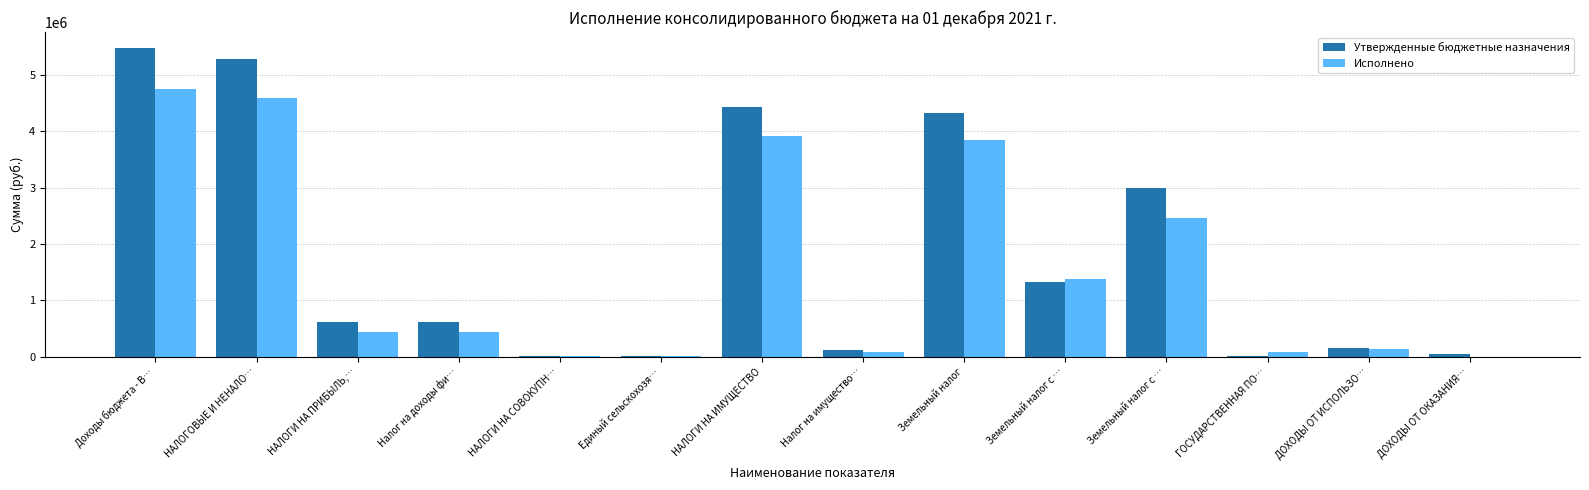

How many groups of bars are there?

14